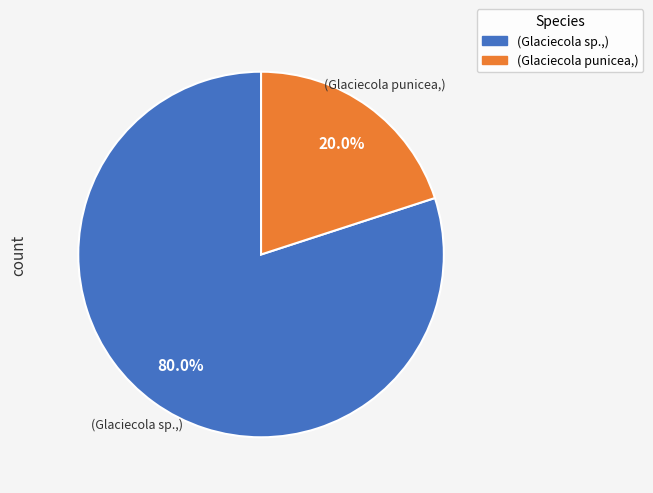

Is there a majority slice in this chart?

Yes